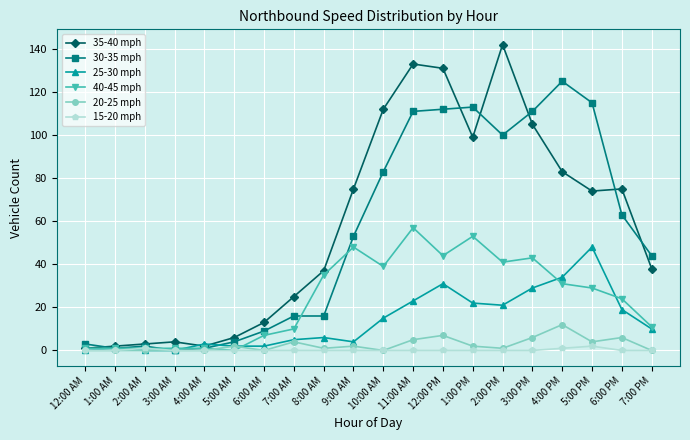

True or false: 30-35 mph has more than 1 points higher than both neighbors.

True